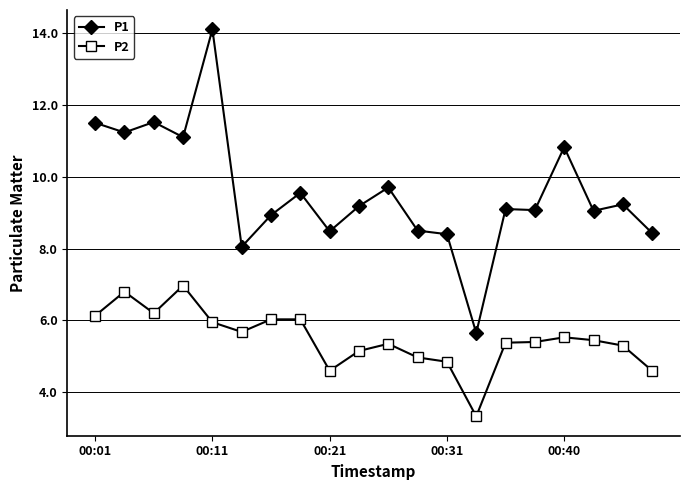

What is the value of the P1 point at the 2nd from the left?

11.2